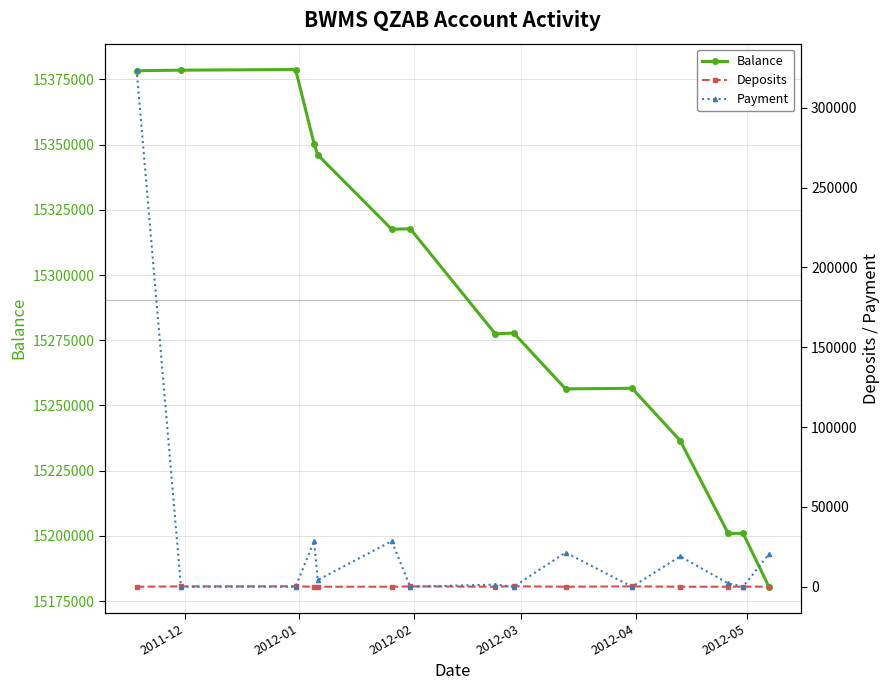

In Balance, how many points are higher than both neighbors (excluding endpoints)?

5